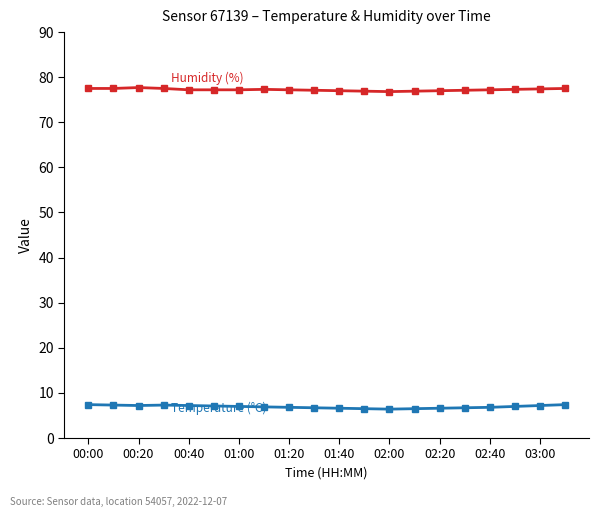

What is the maximum value shown in the chart?

77.7